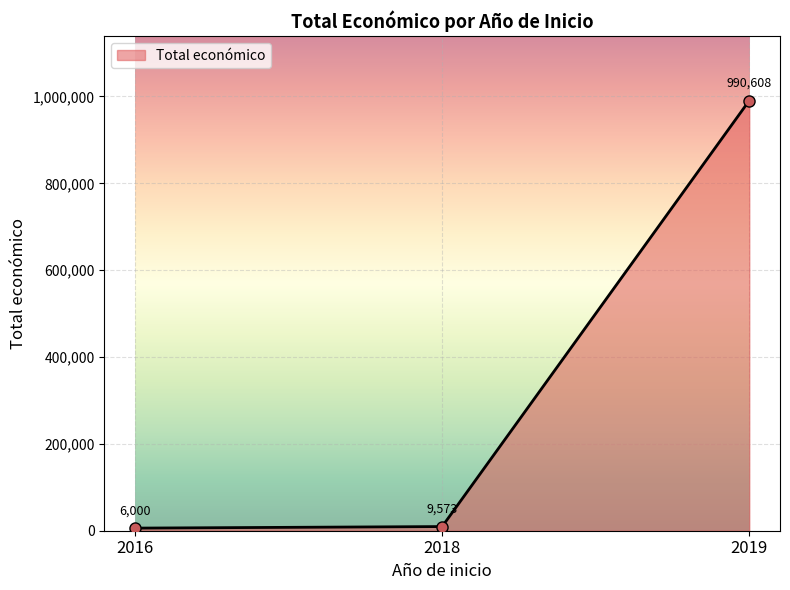

What is the approximate value at 2016?

6000